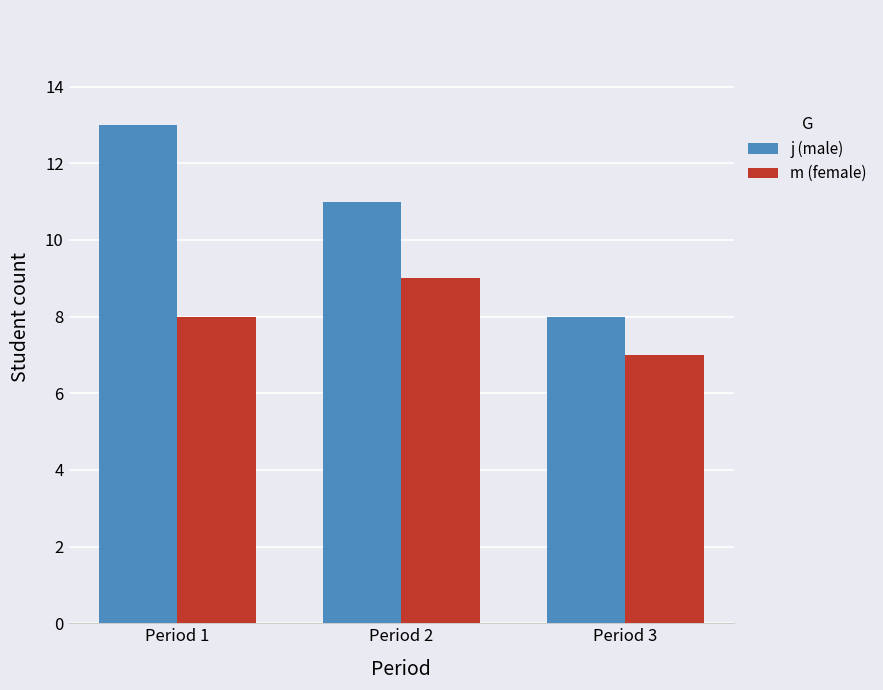

What is the maximum value for m (female)?

9